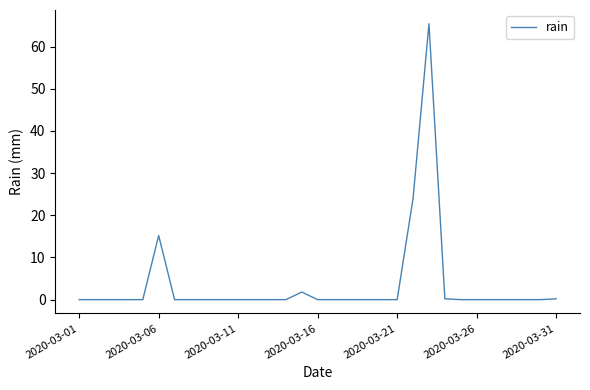

What is the difference between the maximum and minimum values?

65.4